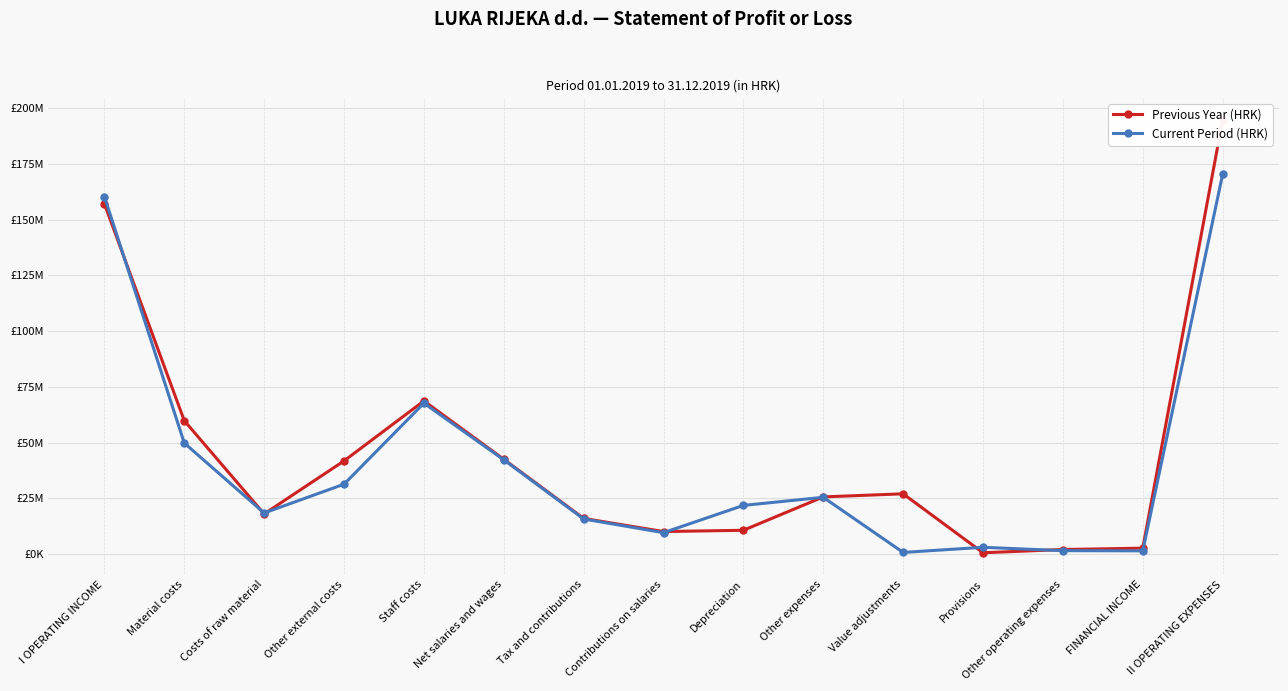

How many categories are shown in the chart?

15